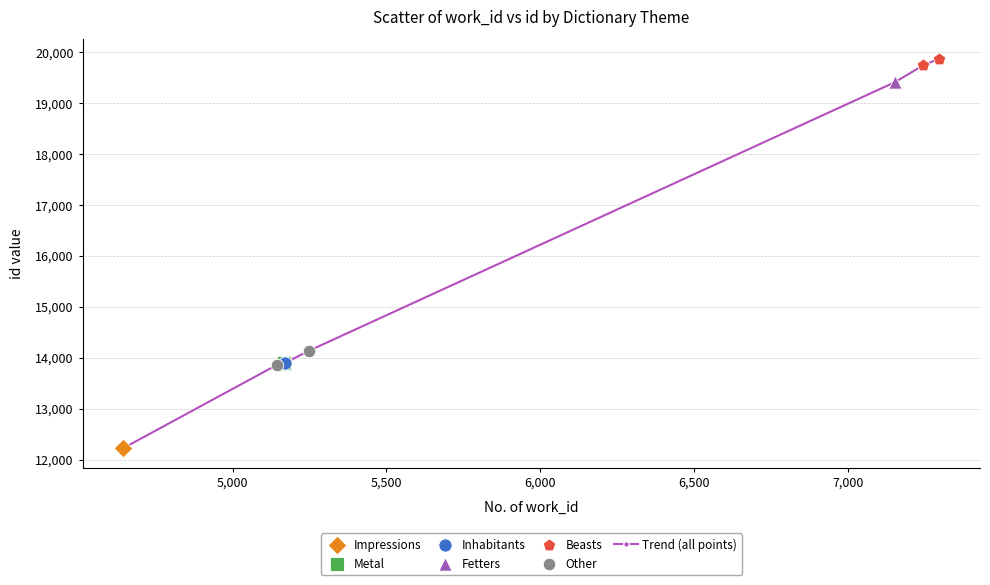

What is the value of the 5th point from the left?

13898